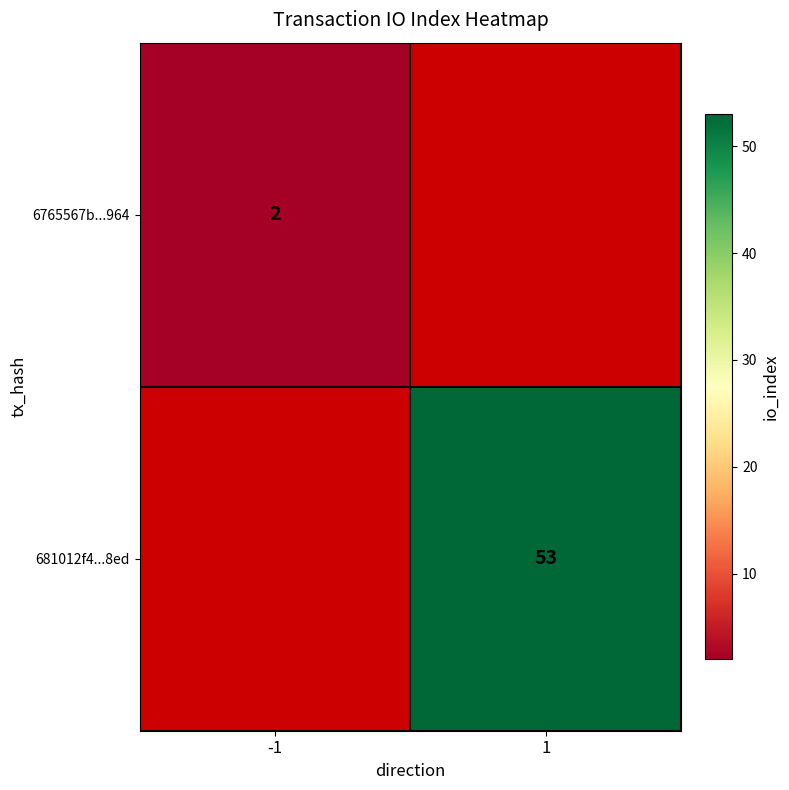

The value of 681012f4...8ed at 1 is 74. True or false?

False